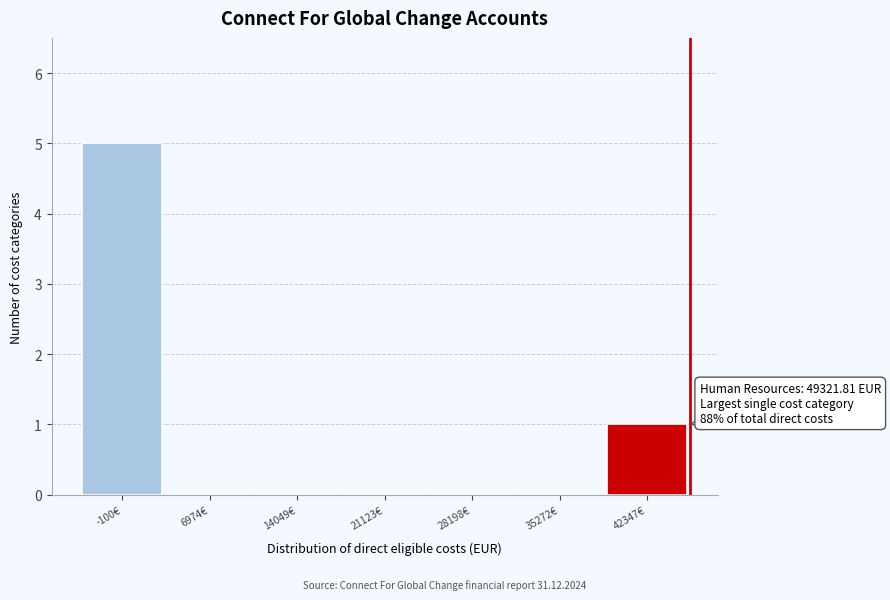

Reading left to right, list all the values displayed in this chart.

-100€=5	6974€=0	14049€=0	21123€=0	28198€=0	35272€=0	42347€=1